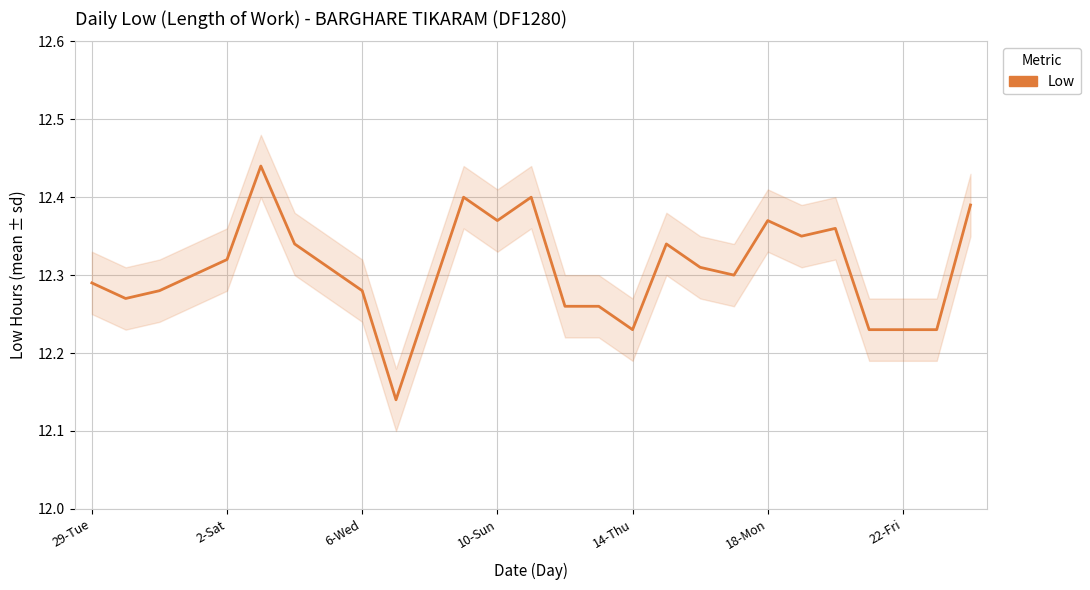

What position from the right is 22?

5